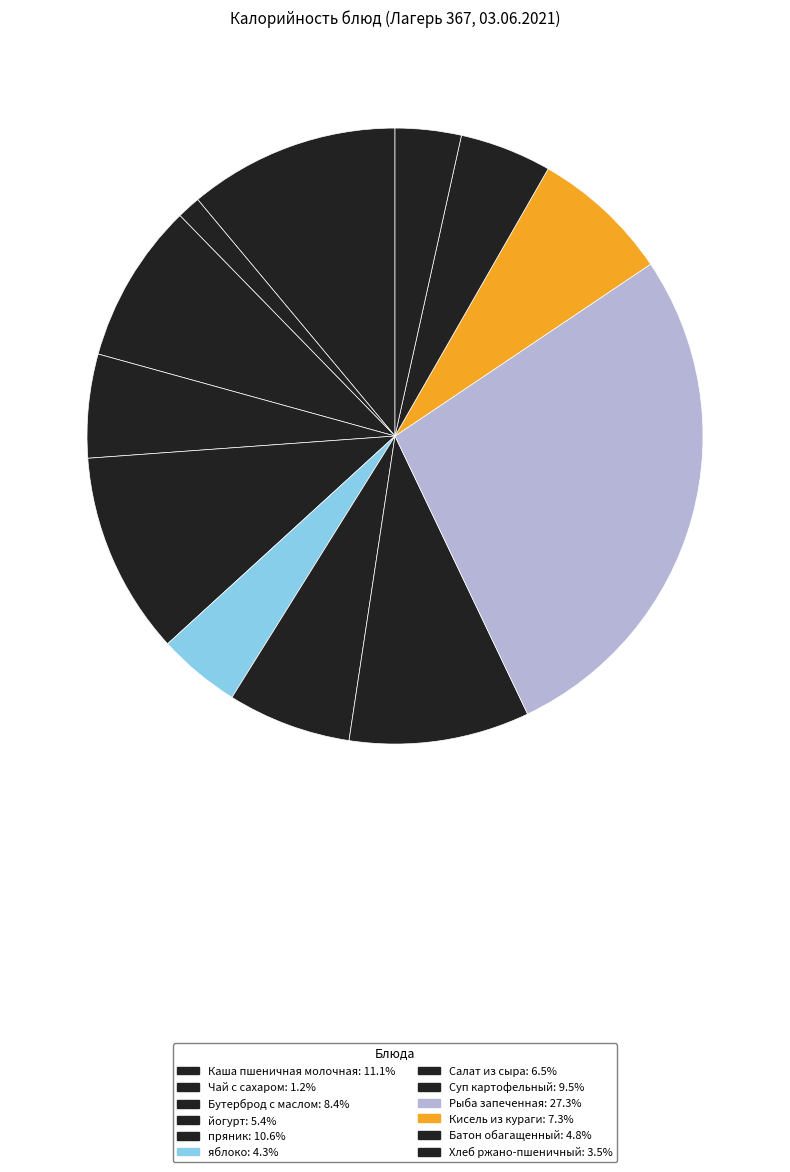

True or false: яблоко accounts for 4% of the total.

True